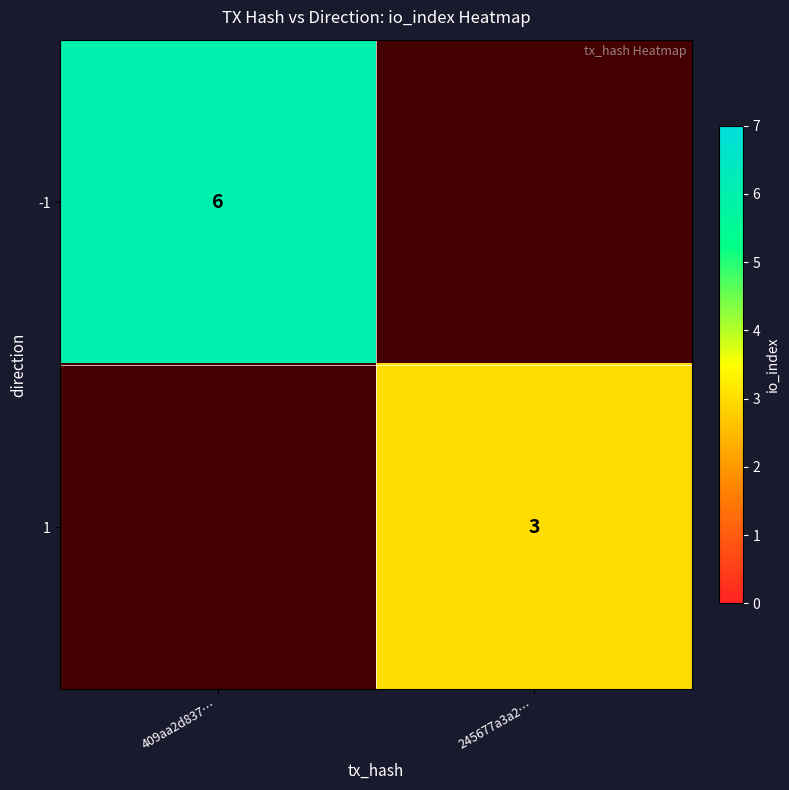

True or false: 1 has a value of 4 at 245677a3a2….

False